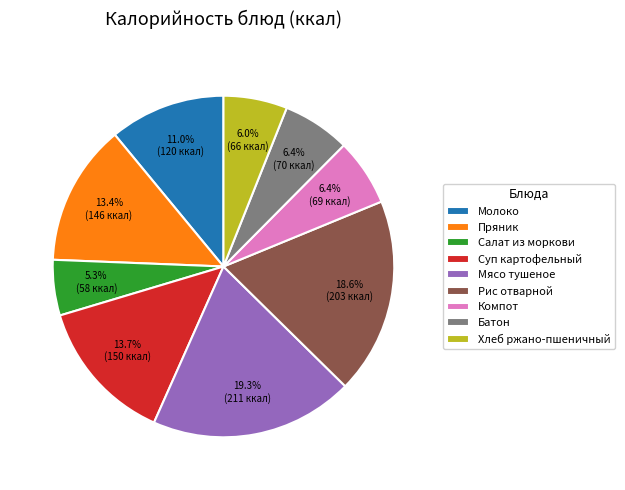

Which slice is the largest?

Мясо тушеное